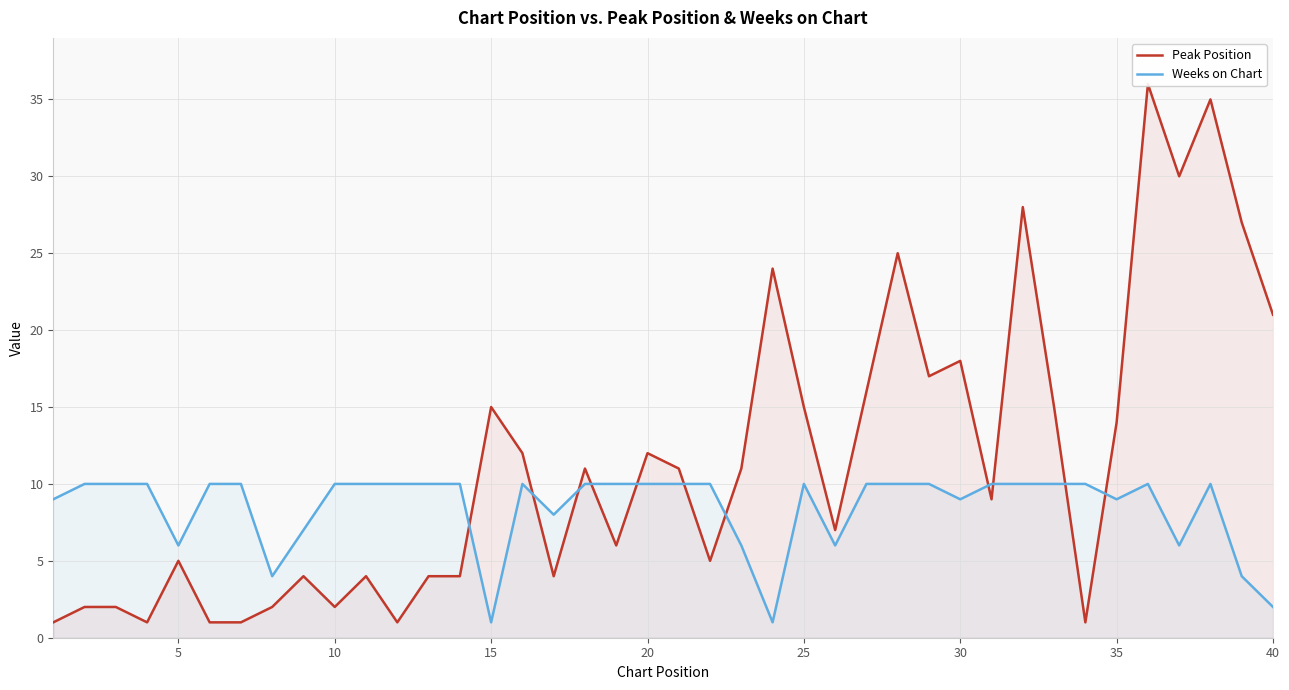

What is the approximate value of Weeks on Chart at 5?

6